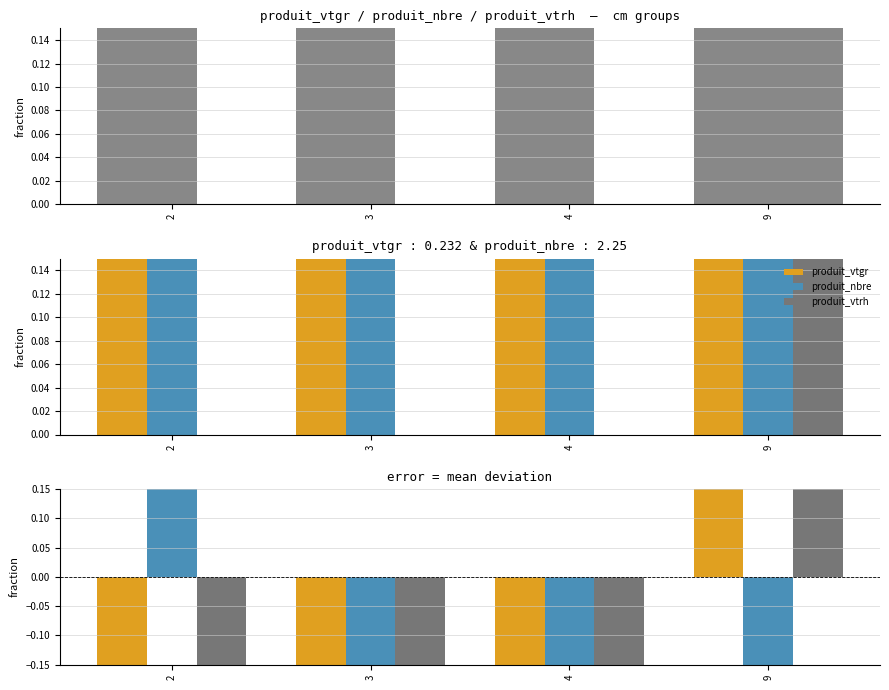

At which label is produit_vtgr closest to 1?

4